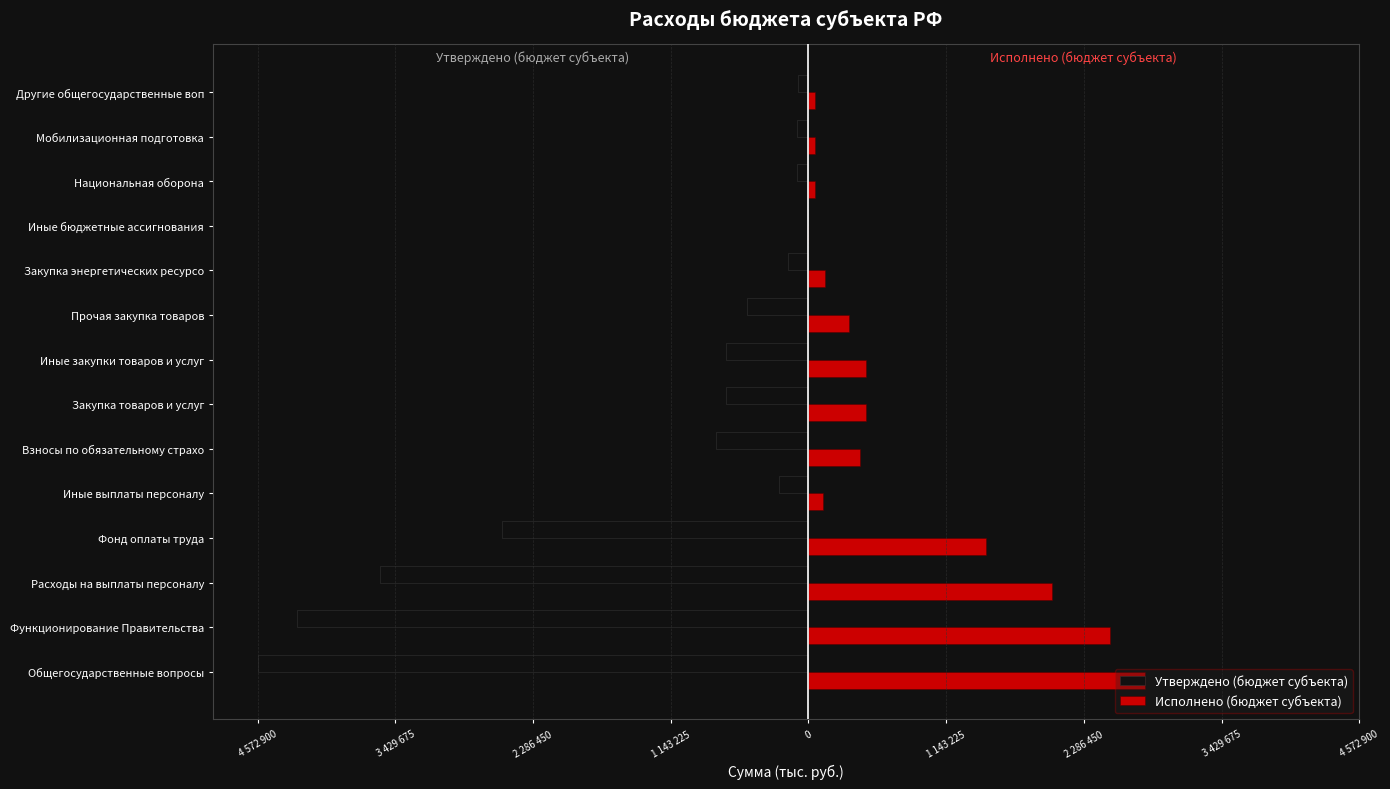

What are all the series names shown in the legend?

Утверждено (бюджет субъекта), Исполнено (бюджет субъекта)